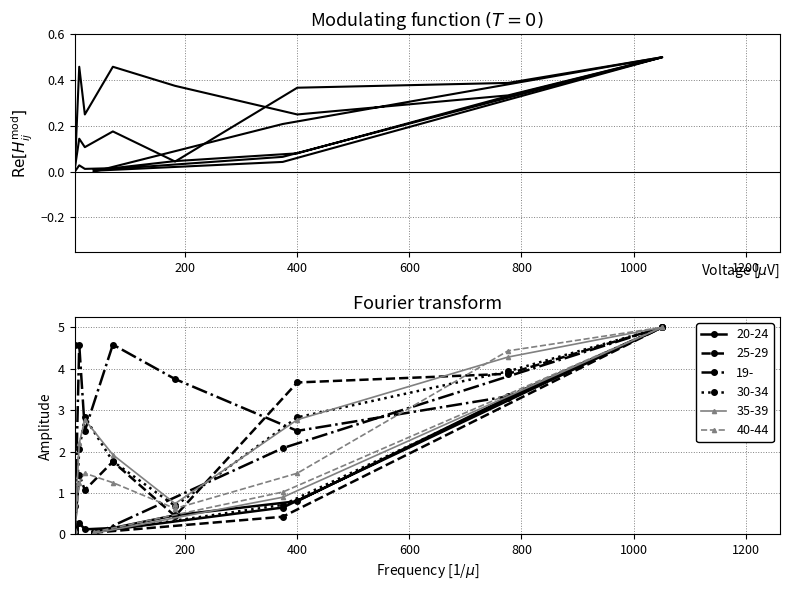

Count the number of data series in this chart.

6